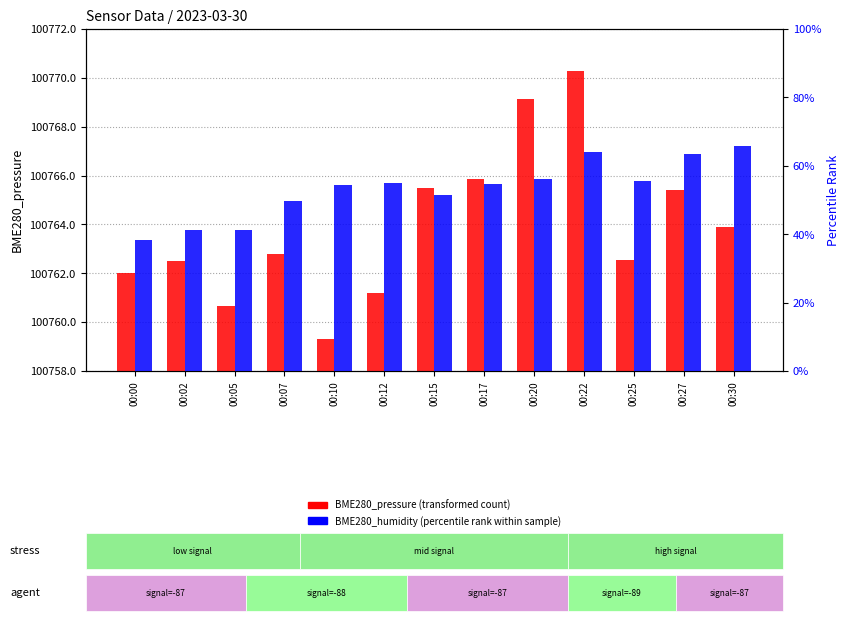

What is the smallest value displayed?

38.3